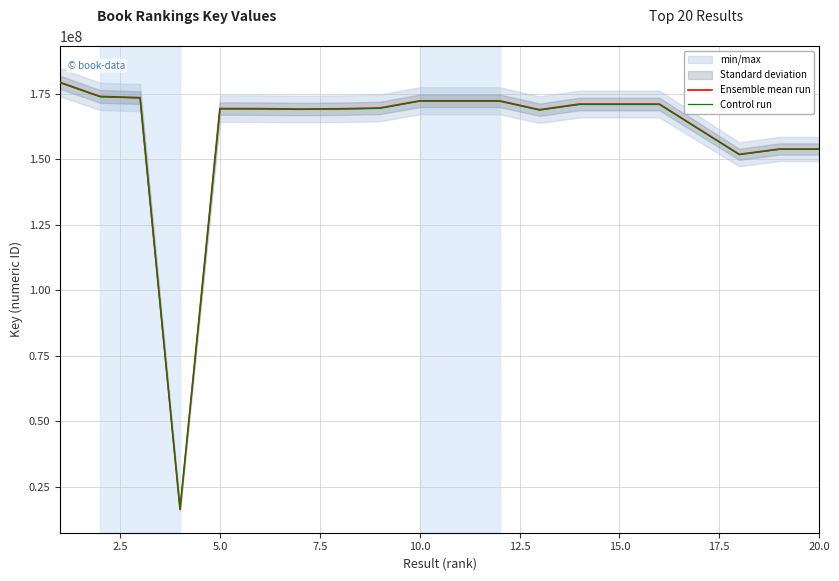

How many interior local peaks does the Control run series have?

4